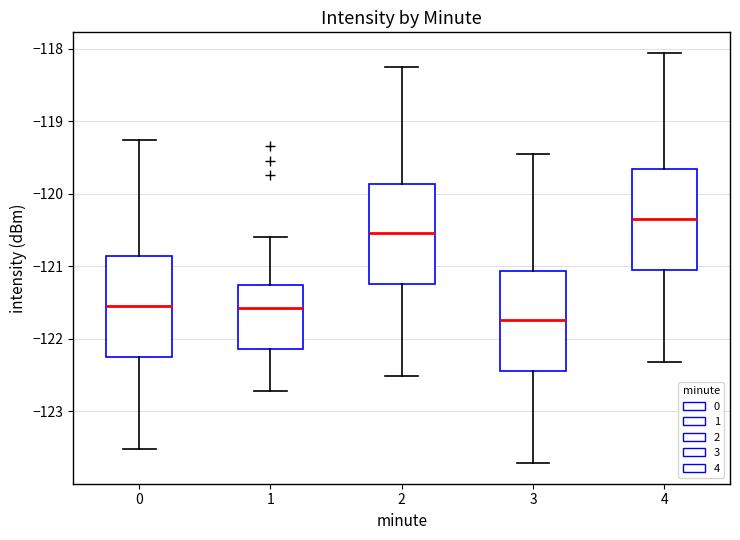

Reading left to right, read every box against the y-axis: the position of its median line, the range the box covers, and the ends of its whiskers. The values are not printed on the chart, so give them approximately, as read against the axis.

0: median -121.5, box -122.2 to -120.9, whiskers -123.5 to -119.3
1: median -121.6, box -122.1 to -121.3, whiskers -122.7 to -120.6
2: median -120.5, box -121.2 to -119.9, whiskers -122.5 to -118.3
3: median -121.7, box -122.4 to -121.1, whiskers -123.7 to -119.5
4: median -120.3, box -121.0 to -119.7, whiskers -122.3 to -118.1